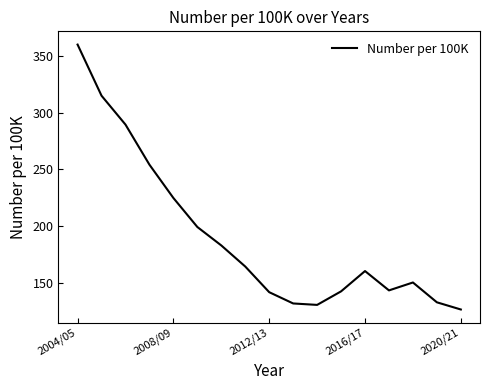

What is the difference between the maximum and minimum values?

233.4